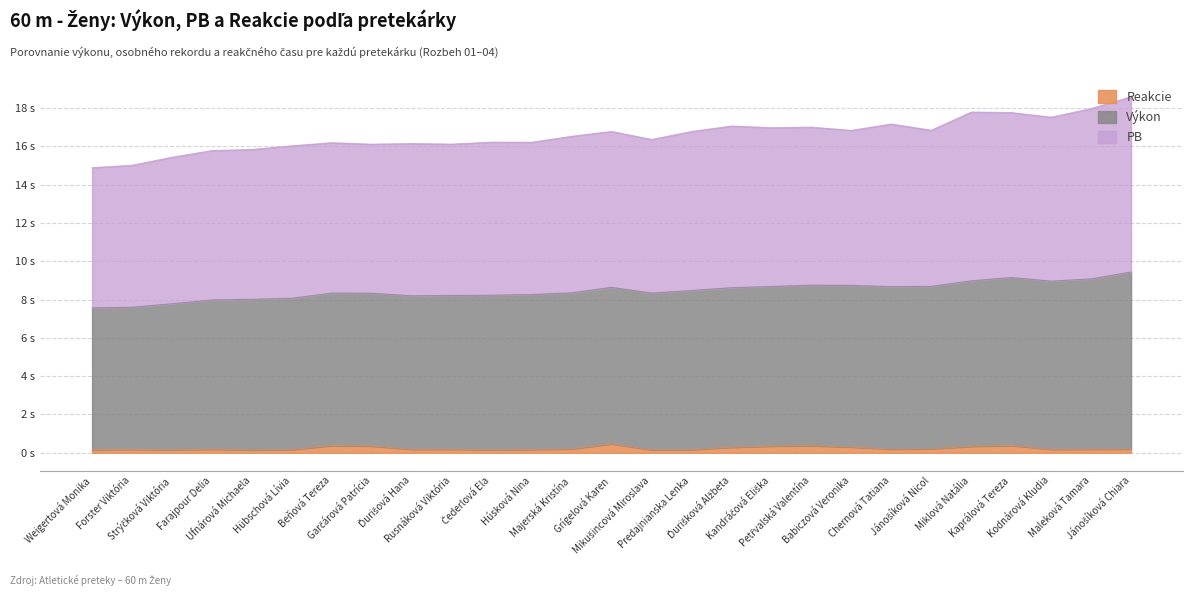

What position from the right is Garčárová Patrícia?

20